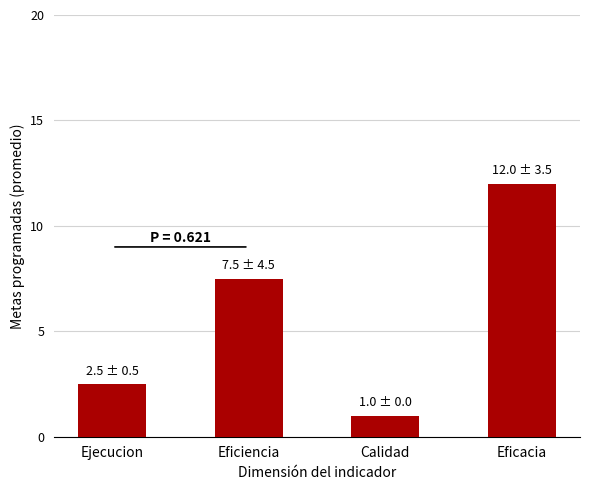

Between Eficacia and Eficiencia, which is larger?

Eficacia